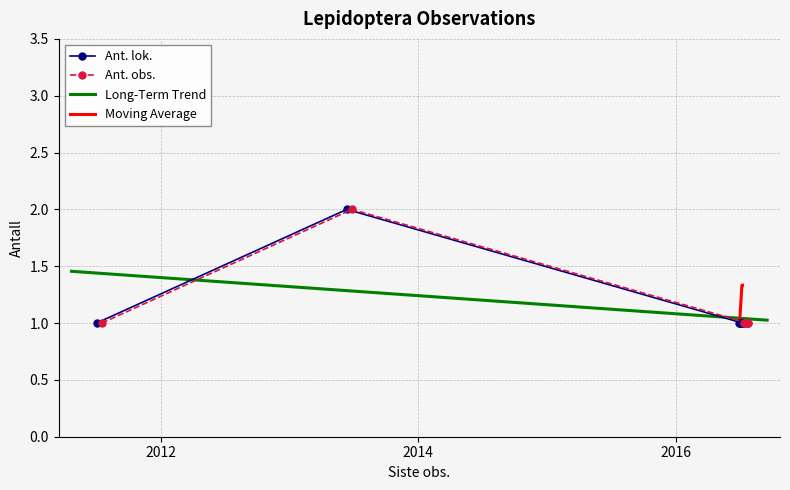

At which category does the chart reach its minimum across all series?

2011-07-05